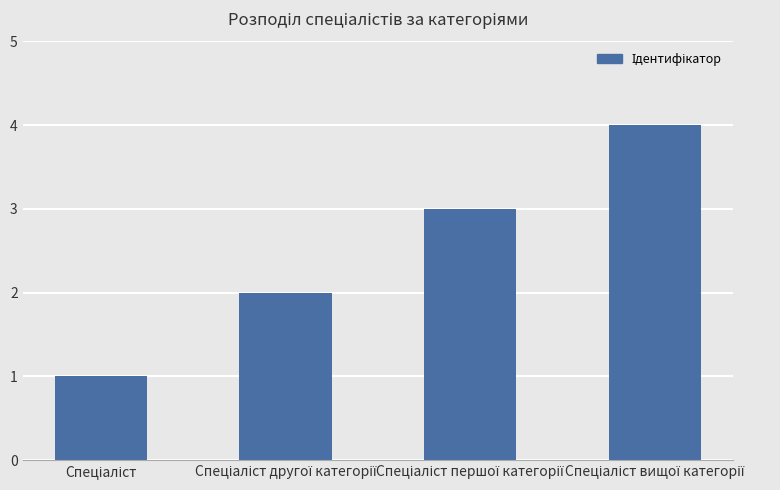

What is the difference between the maximum and minimum values?

3